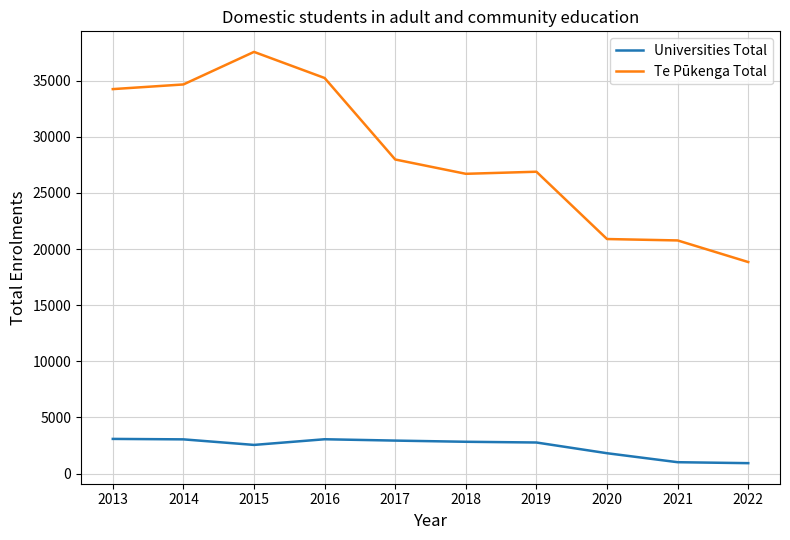

Rank the series by their maximum value, from highest to lowest.

Te Pūkenga Total, Universities Total